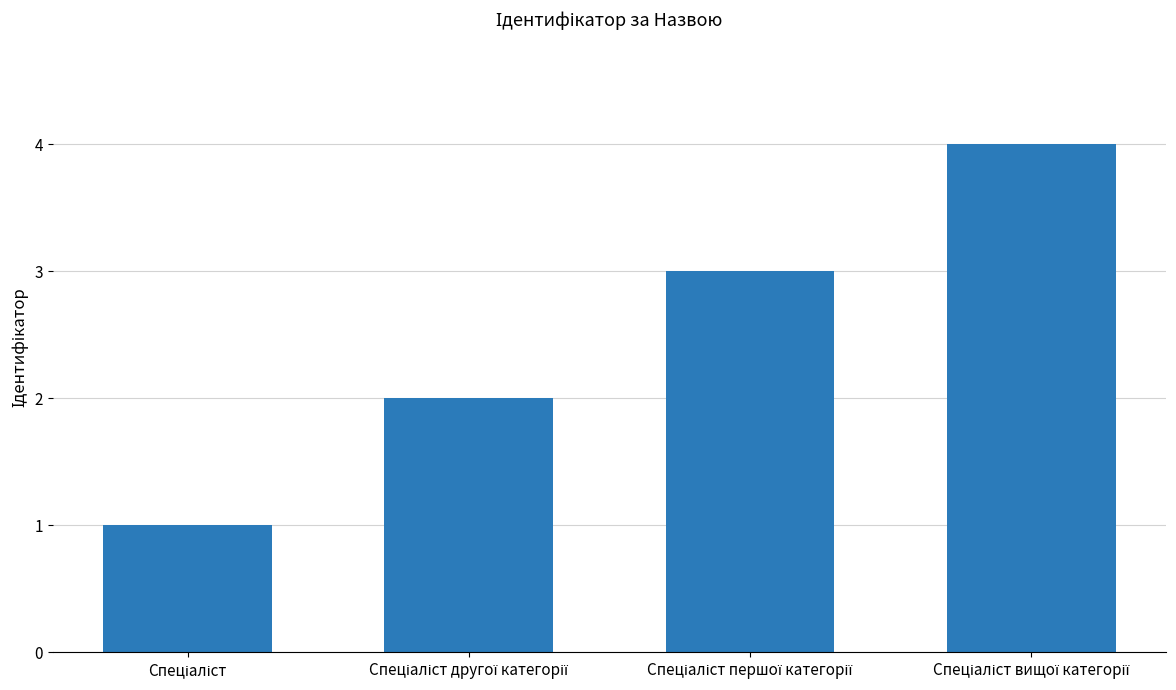

What is the smallest value displayed?

1